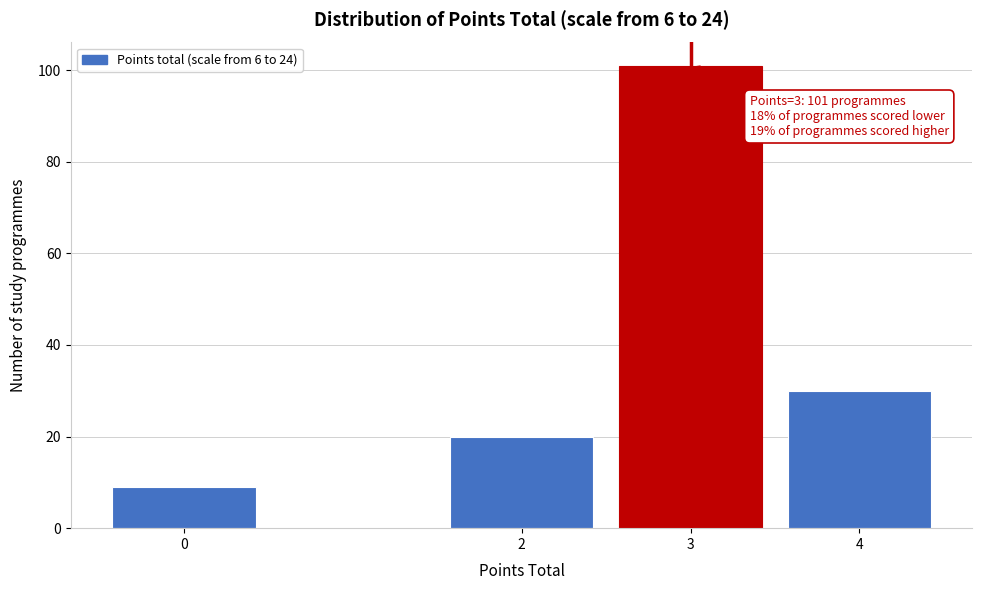

Reading right to left, extract all data points from this chart.

30	101	20	9